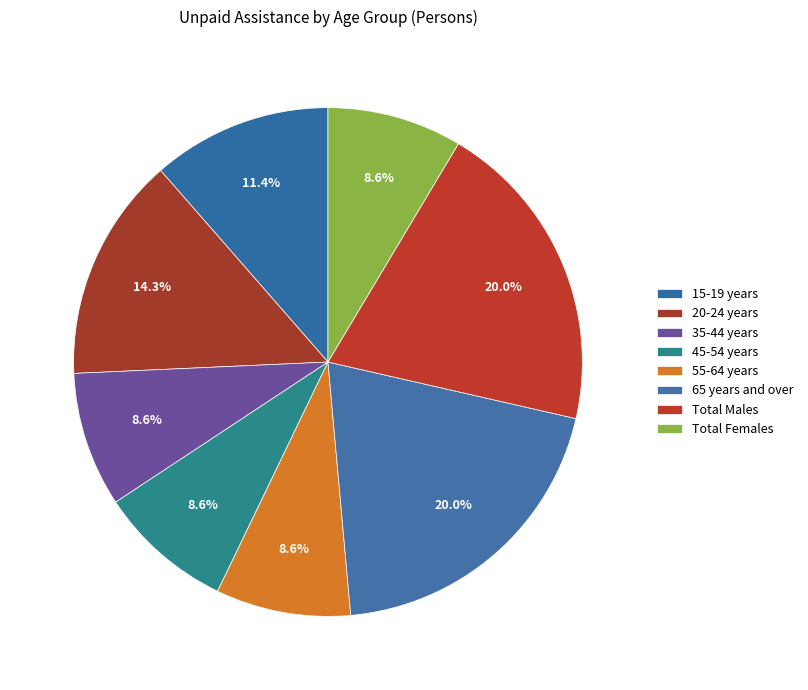

To the nearest percent, what portion does 20-24 years represent?

14%